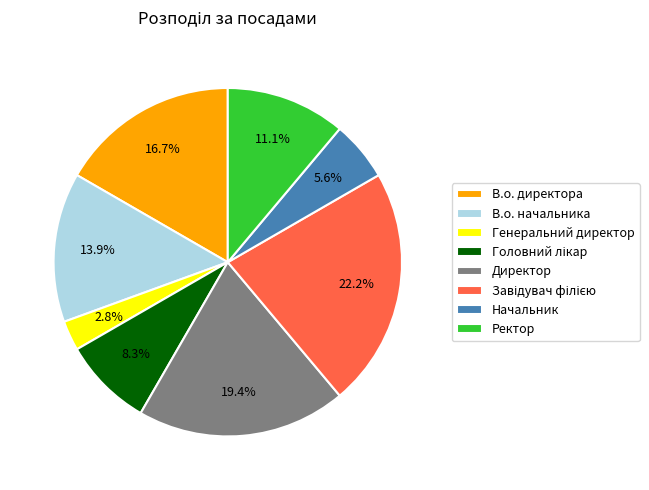

Which slice is the smallest?

Генеральний директор